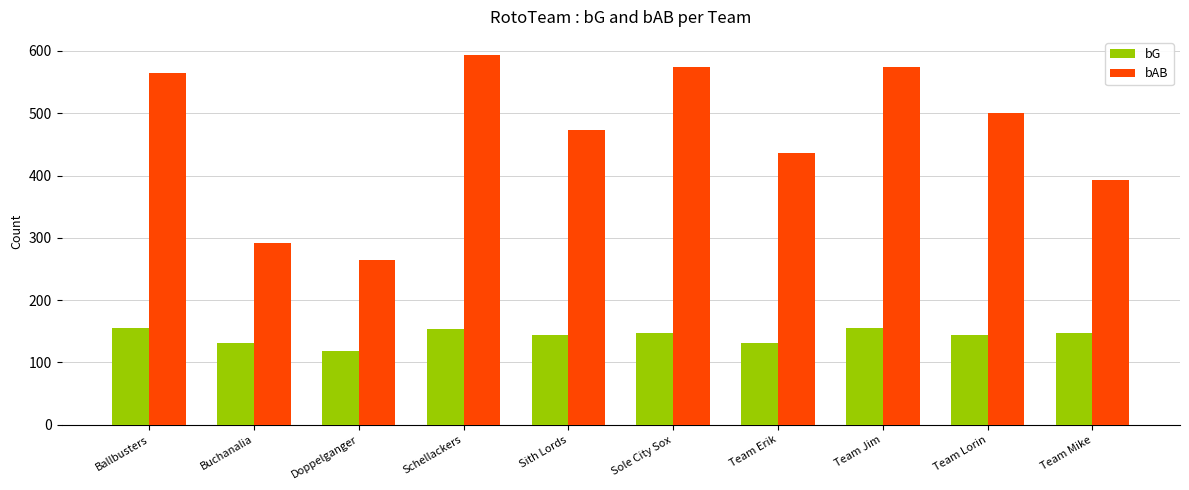

Is it true that bAB equals 484 at Buchanalia?

False